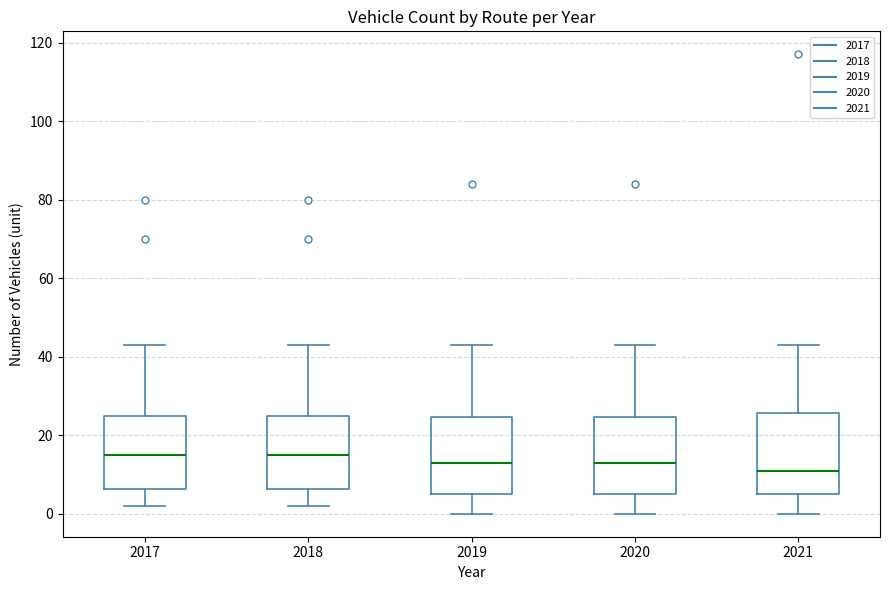

Reading left to right, transcribe this box plot: for each box, give where its median line is, the range the box spans, and where its two whiskers end, as read against the y-axis. The values are not printed on the chart, so give them approximately, as read against the axis.

2017: median 16, box 6 to 26, whiskers 2 to 44
2018: median 16, box 6 to 26, whiskers 2 to 44
2019: median 14, box 6 to 24, whiskers 0 to 44
2020: median 14, box 6 to 24, whiskers 0 to 44
2021: median 12, box 6 to 26, whiskers 0 to 44